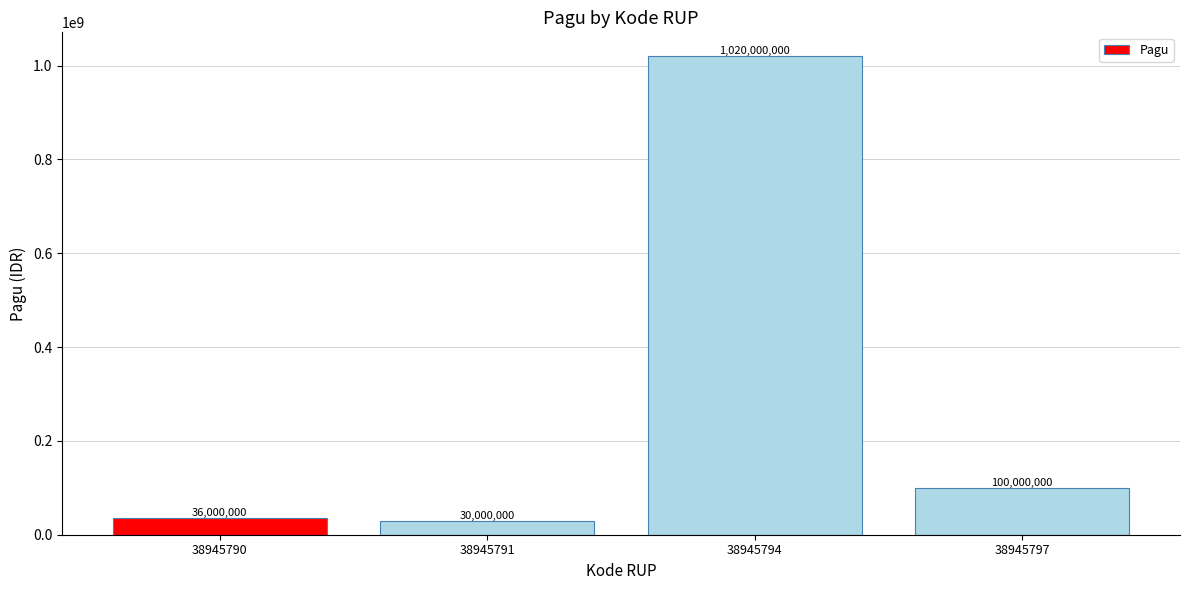

What is the value of the 2nd bar from the left?

30000000